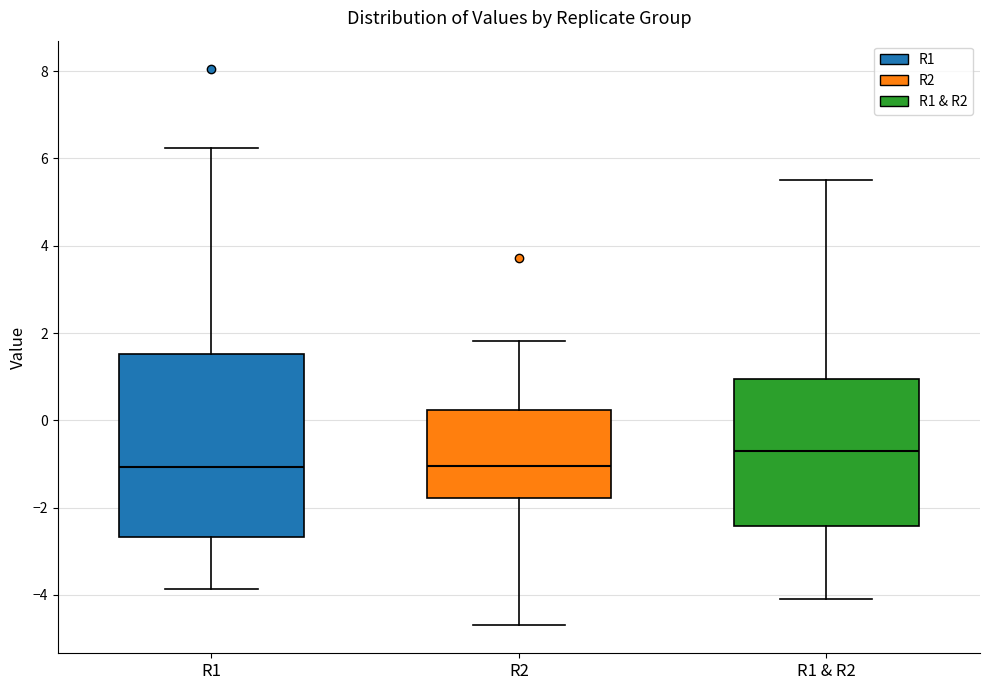

Reading left to right, read every box against the y-axis: the position of its median line, the range the box covers, and the ends of its whiskers. The values are not printed on the chart, so give them approximately, as read against the axis.

R1: median -1.0, box -2.6 to 1.6, whiskers -3.8 to 6.2
R2: median -1.0, box -1.8 to 0.2, whiskers -4.6 to 1.8
R1 & R2: median -0.8, box -2.4 to 1.0, whiskers -4.0 to 5.6